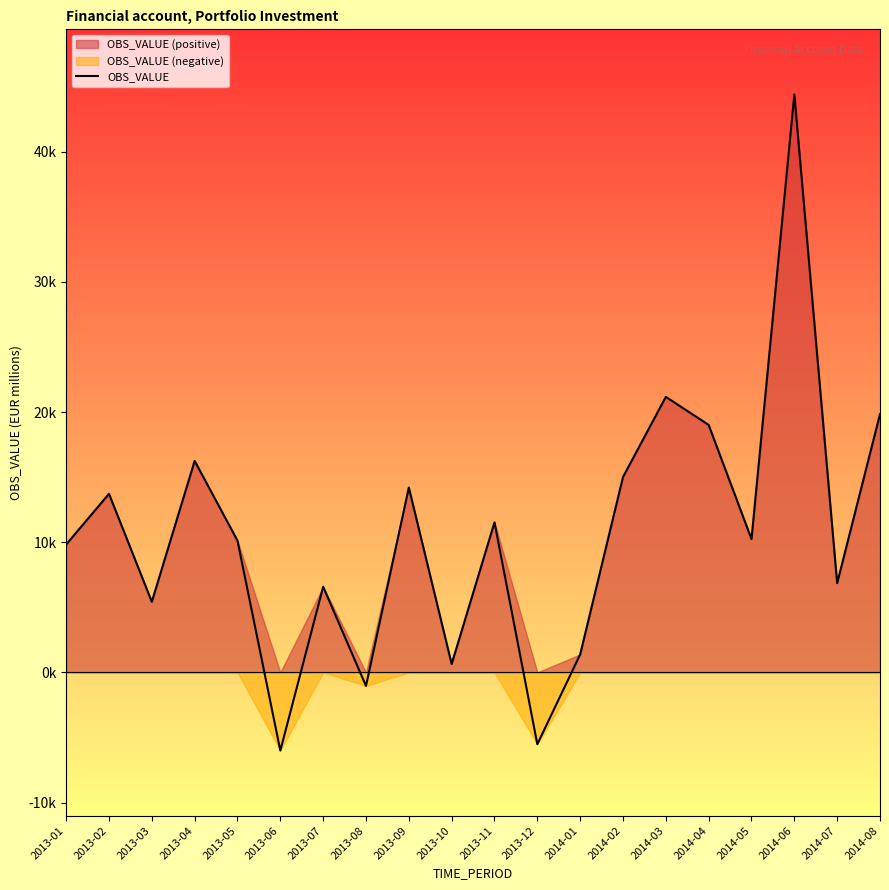

At which category does the chart reach its minimum across all series?

2013-06